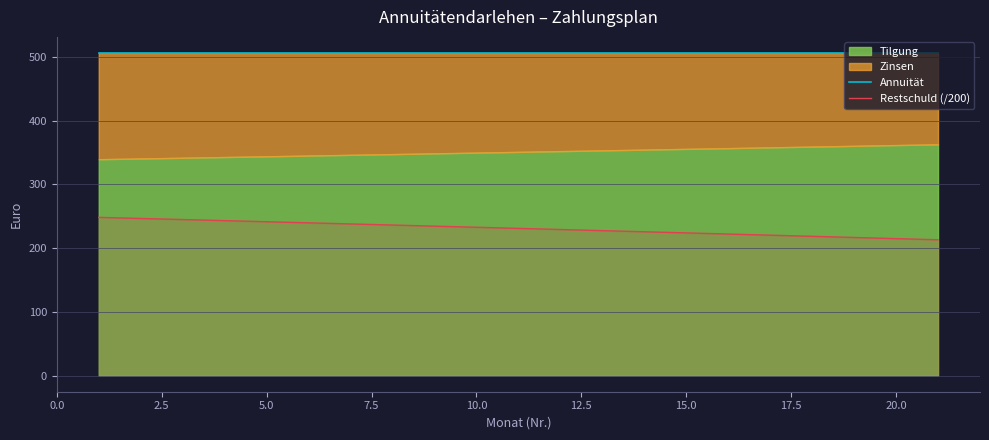

What is the maximum value for Restschuld (/200)?

248.3